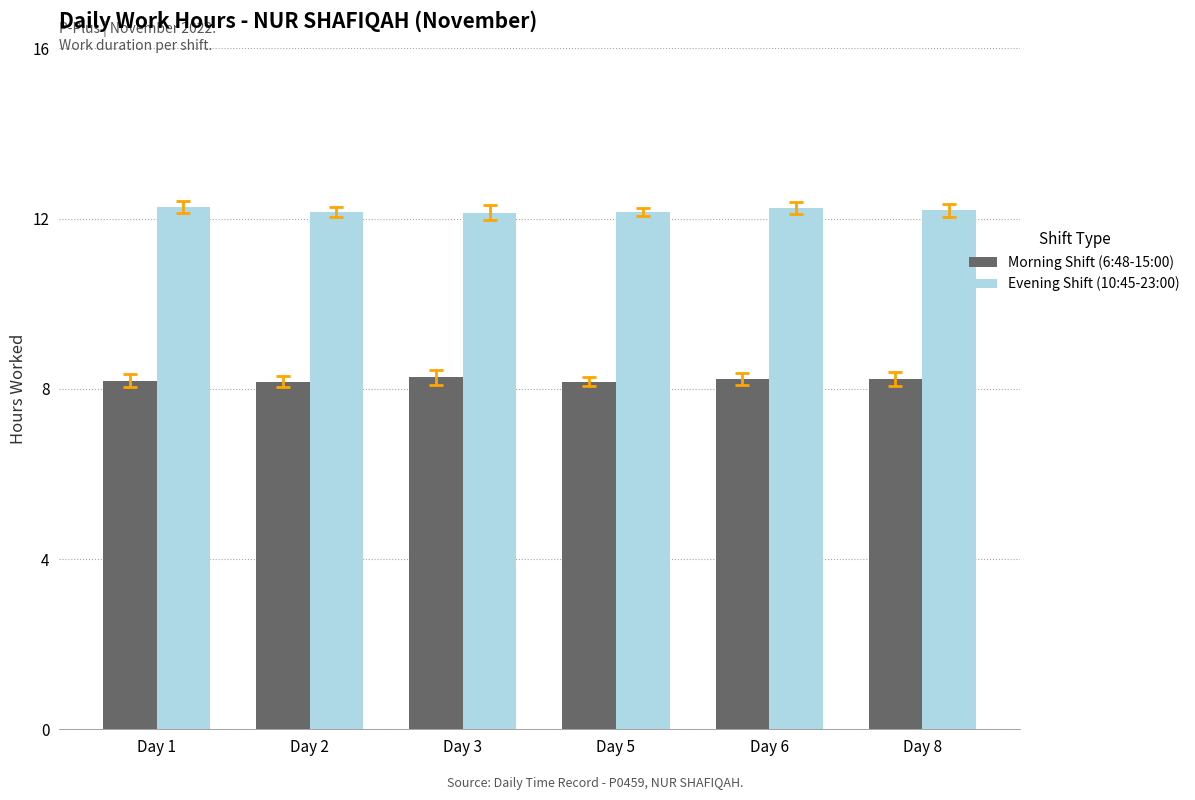

What is the spread (max minus min) of values at Day 2?

4.0